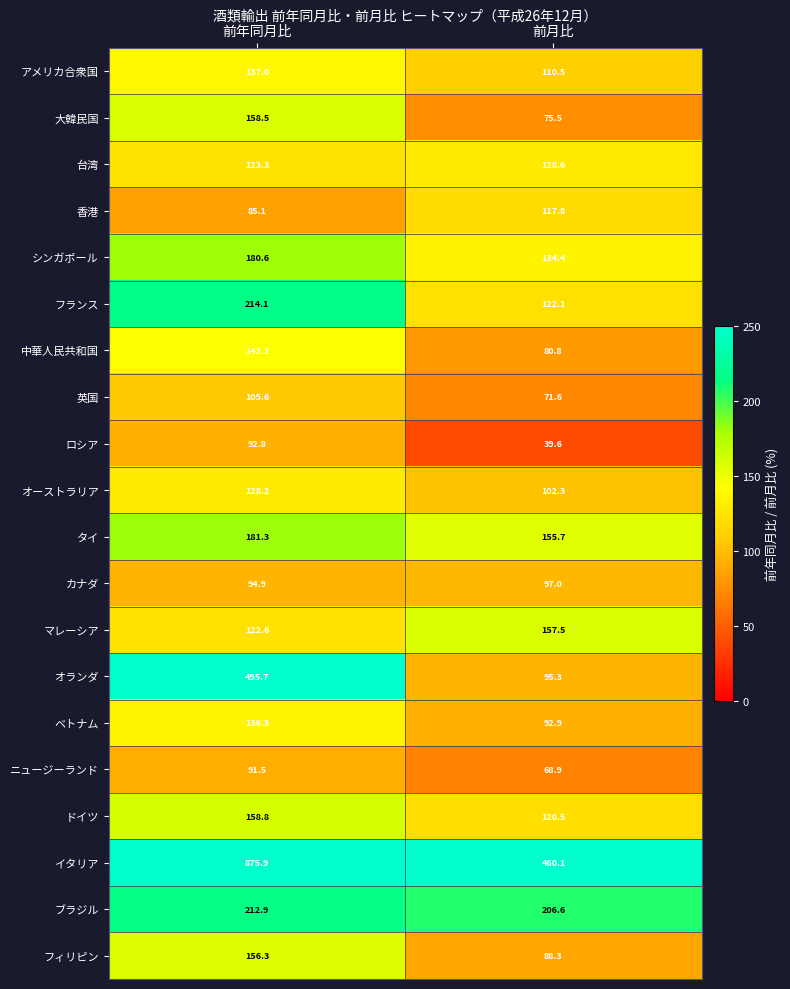

Which label corresponds to the smallest value in the chart?

前月比